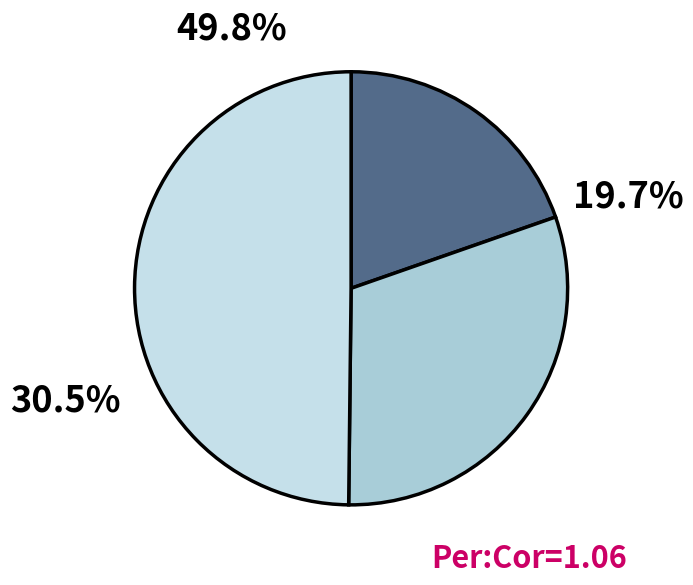

Is the sum of 0-5000 and 0-5000 greater than half?

No